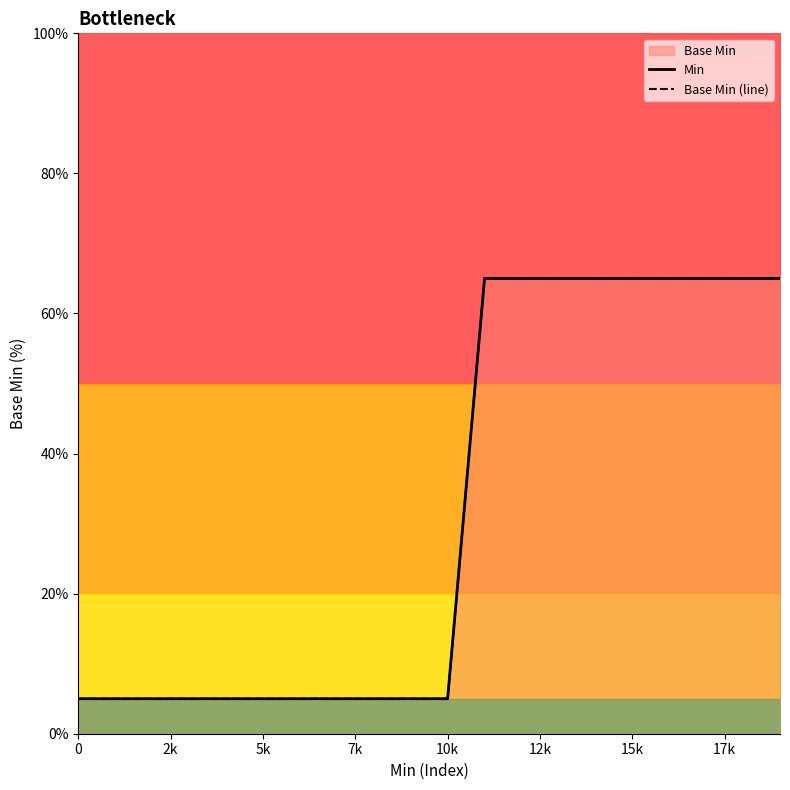

What is the sum of all Base Min (line) values?

640